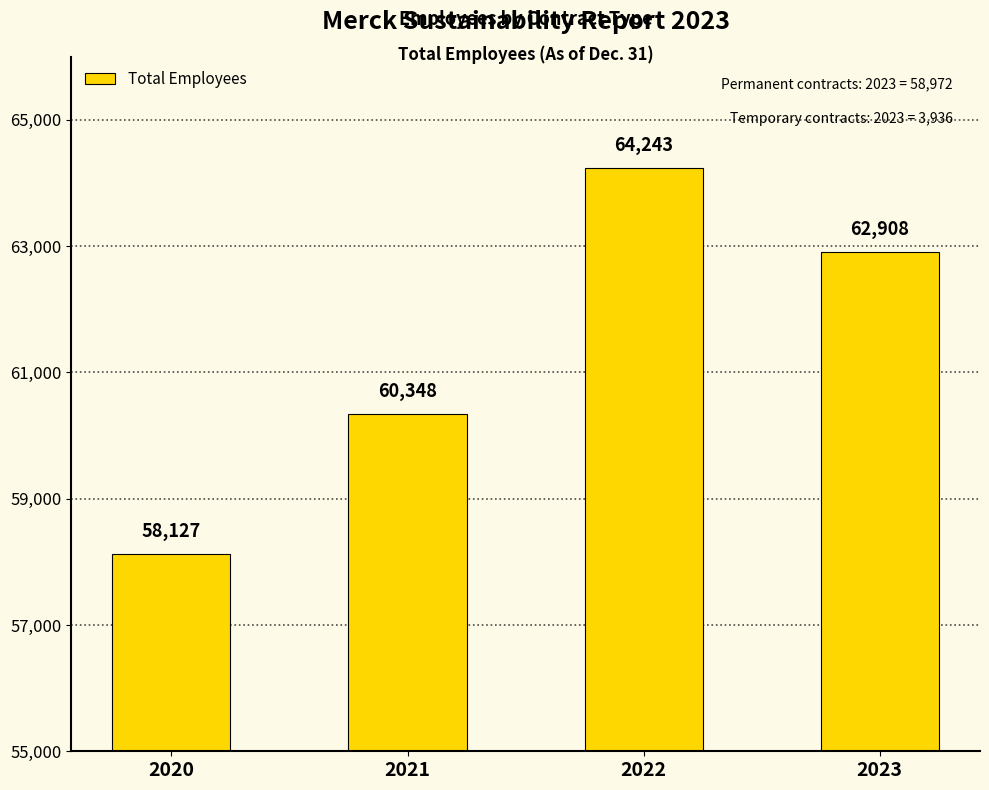

Does the chart contain any negative values?

No